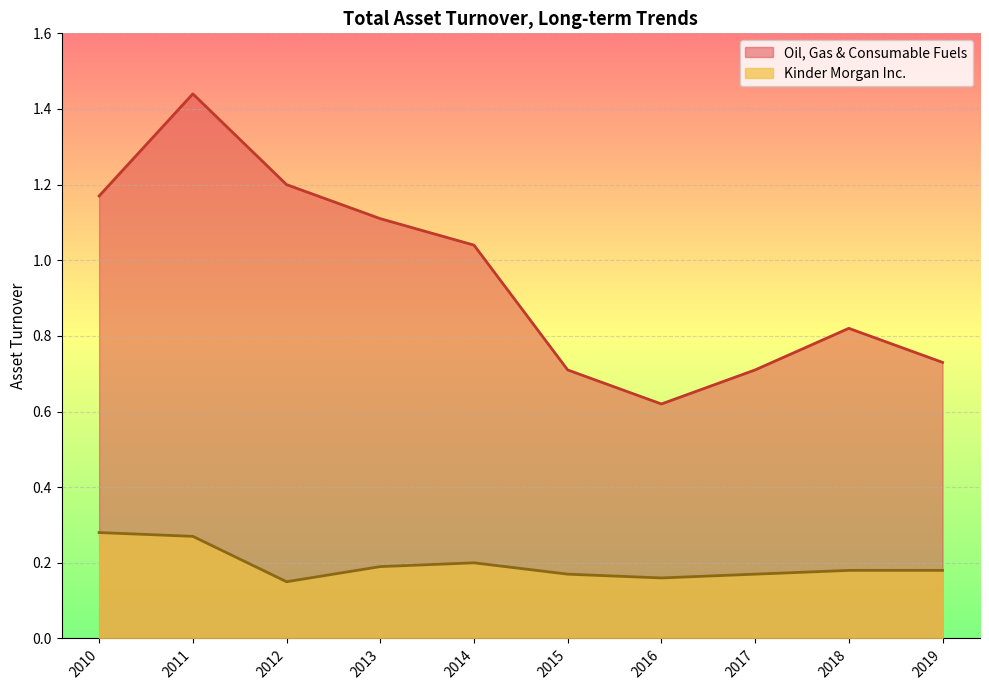

Is the value of Kinder Morgan Inc. at 2018 greater than the value of Oil, Gas & Consumable Fuels at 2014?

No